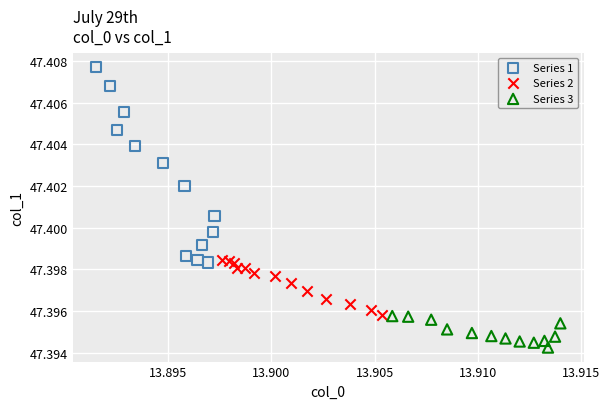

Which series reaches the maximum Y coordinate?

Series 1